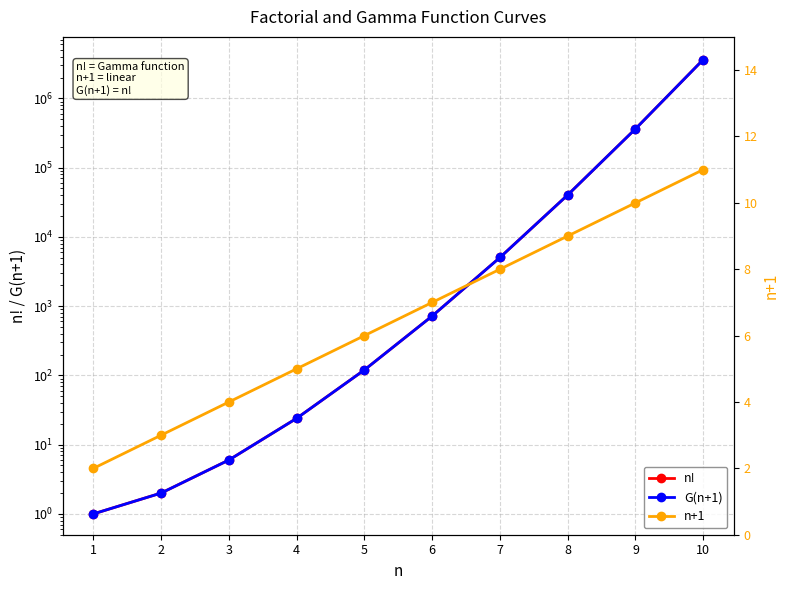

At 7, list the series in order from largest to smallest.

n!, G(n+1), n+1